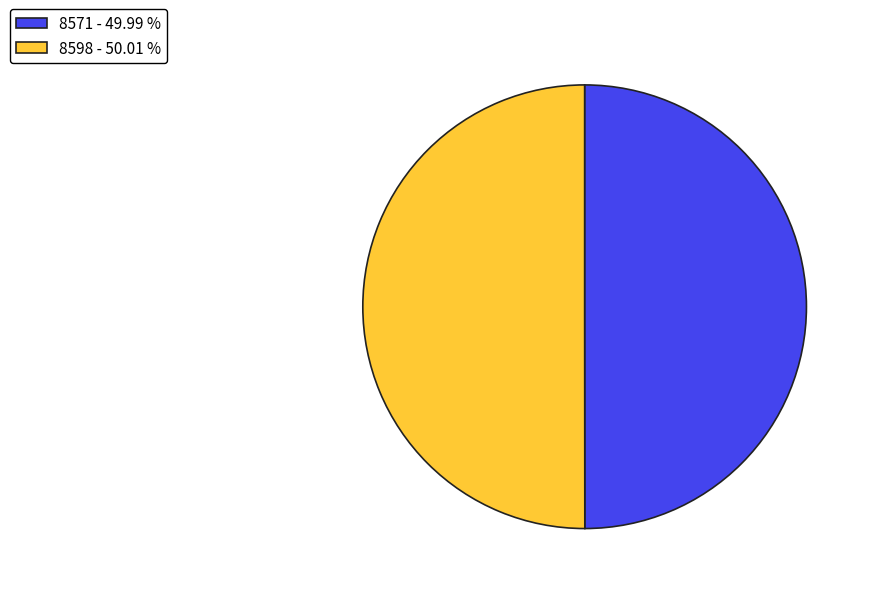

What is the ratio of the value at 8598 - 50.01 % to the value at 8571 - 49.99 %?

1.0